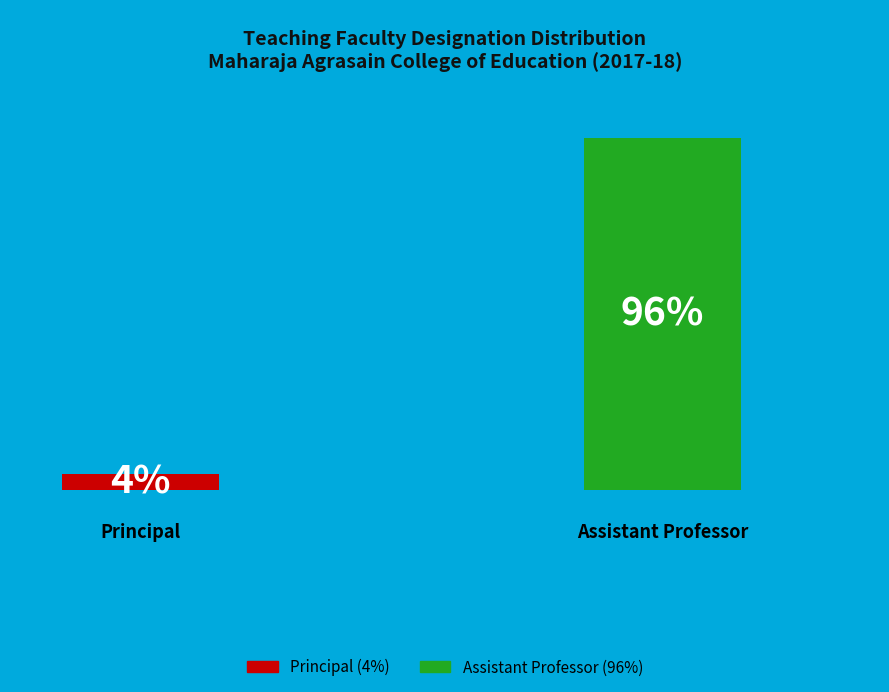

To the nearest percent, what is the combined percentage of Principal and Assistant Professor?

100%